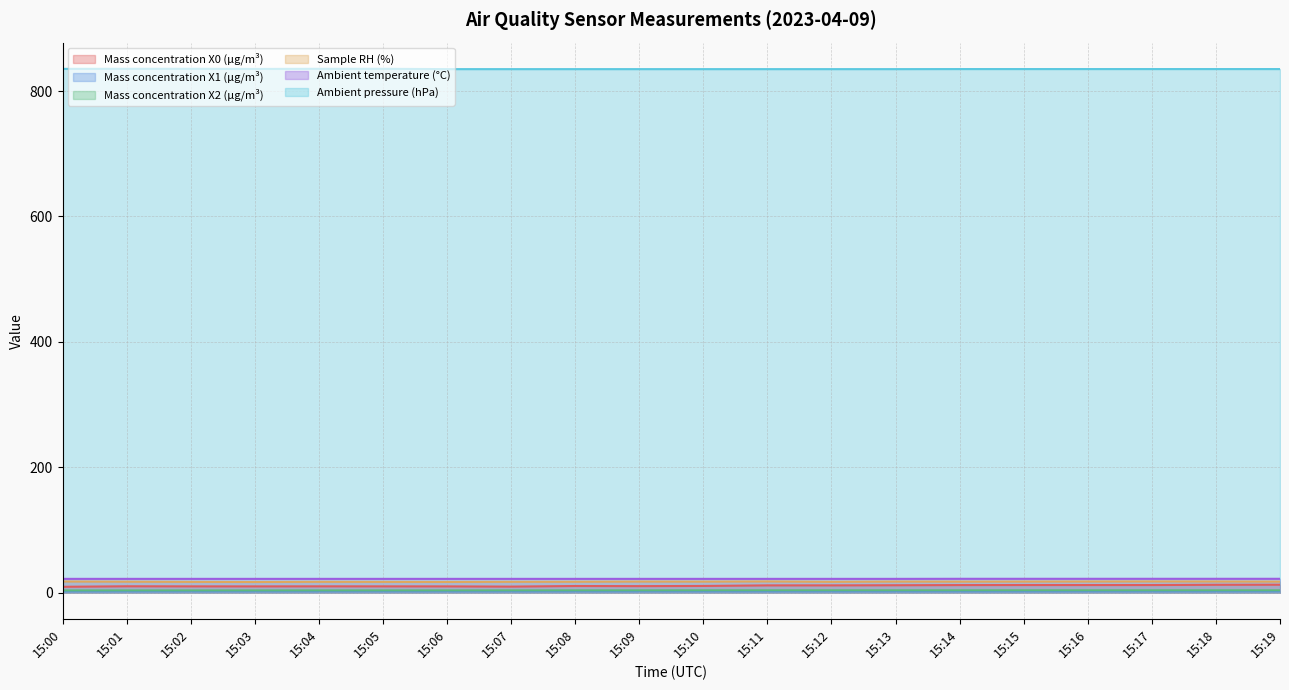

What is the value of the Mass concentration X0 (μg/m³) point at the 2nd from the left?

10.1